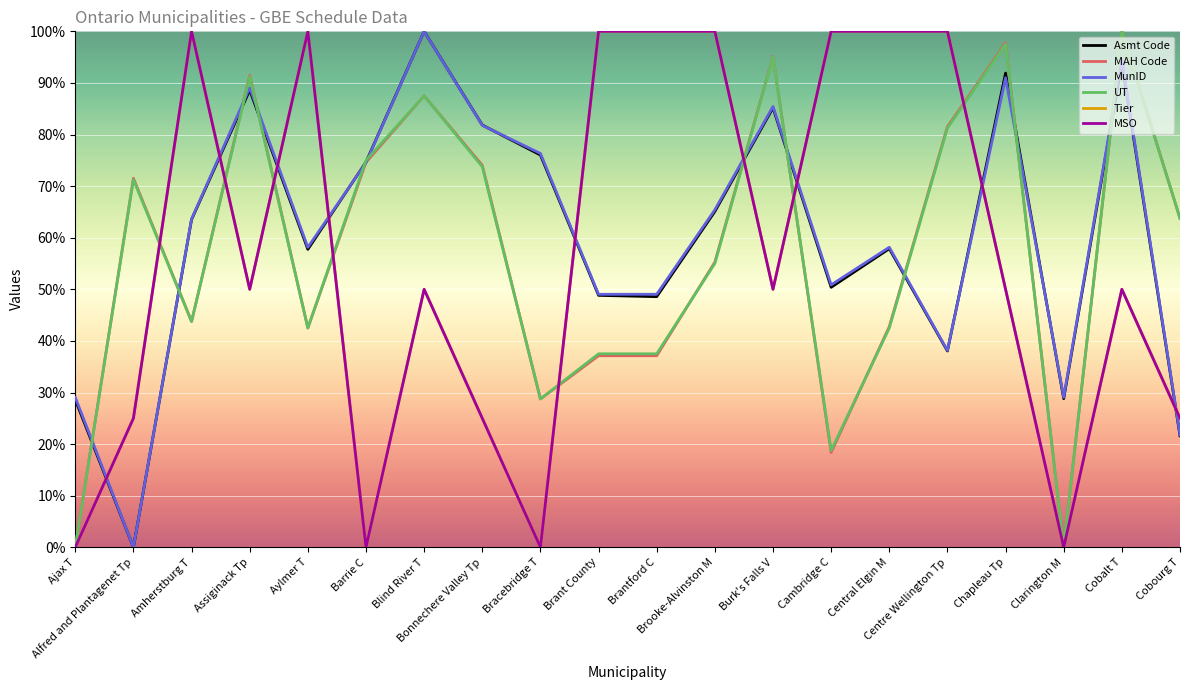

True or false: MAH Code and MunID cross at least once.

True